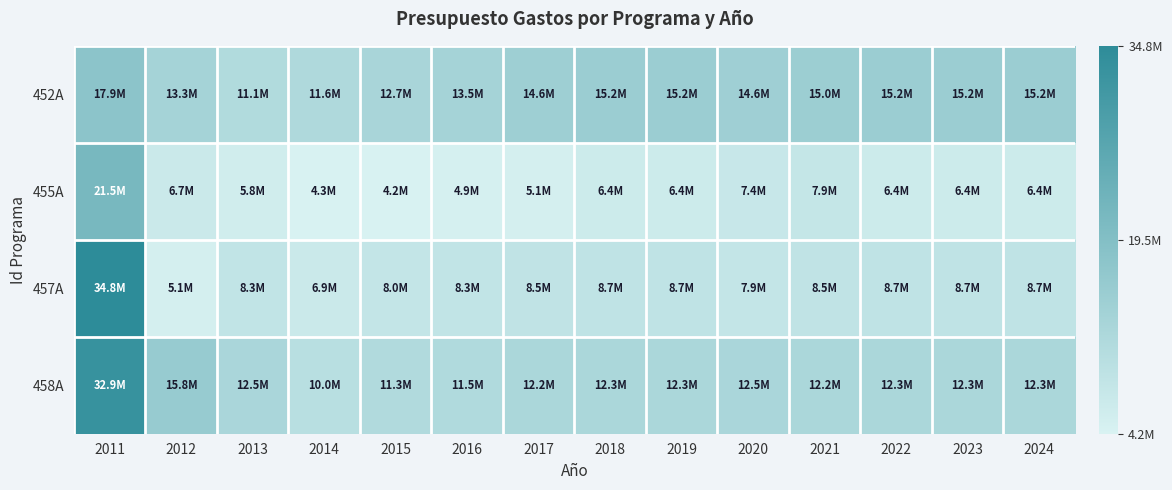

Reading left to right, transcribe all the data shown in this chart.

452A: 2011=17864190	2012=13310260	2013=11142420	2014=11622000	2015=12702590	2016=13507780	2017=14601270	2018=15227670	2019=15227670	2020=14582950	2021=14993670	2022=15227670	2023=15227670	2024=15227670
455A: 2011=21516490	2012=6716360	2013=5826430	2014=4292480	2015=4193870	2016=4895230	2017=5089880	2018=6356160	2019=6356160	2020=7410080	2021=7897540	2022=6356160	2023=6356160	2024=6356160
457A: 2011=34800060	2012=5134960	2013=8272870	2014=6851410	2015=8037560	2016=8280770	2017=8523190	2018=8709350	2019=8709350	2020=7931770	2021=8523190	2022=8709350	2023=8709350	2024=8709350
458A: 2011=32931350	2012=15810440	2013=12521680	2014=9960500	2015=11258590	2016=11477700	2017=12217230	2018=12252460	2019=12252460	2020=12460760	2021=12217230	2022=12252460	2023=12252460	2024=12252460